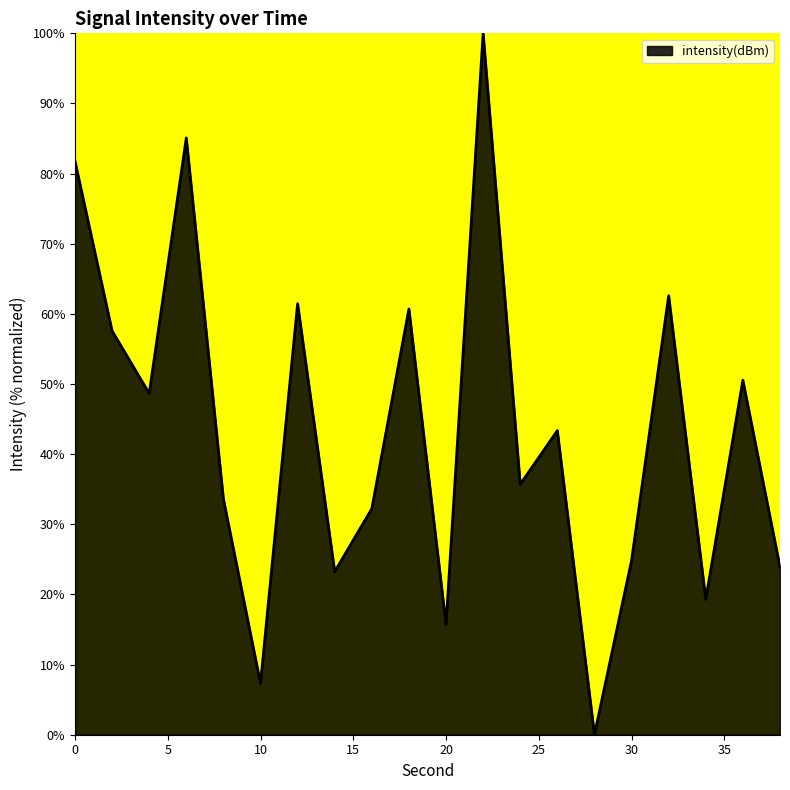

How many interior local peaks (higher than both neighbors) does the data have?

7